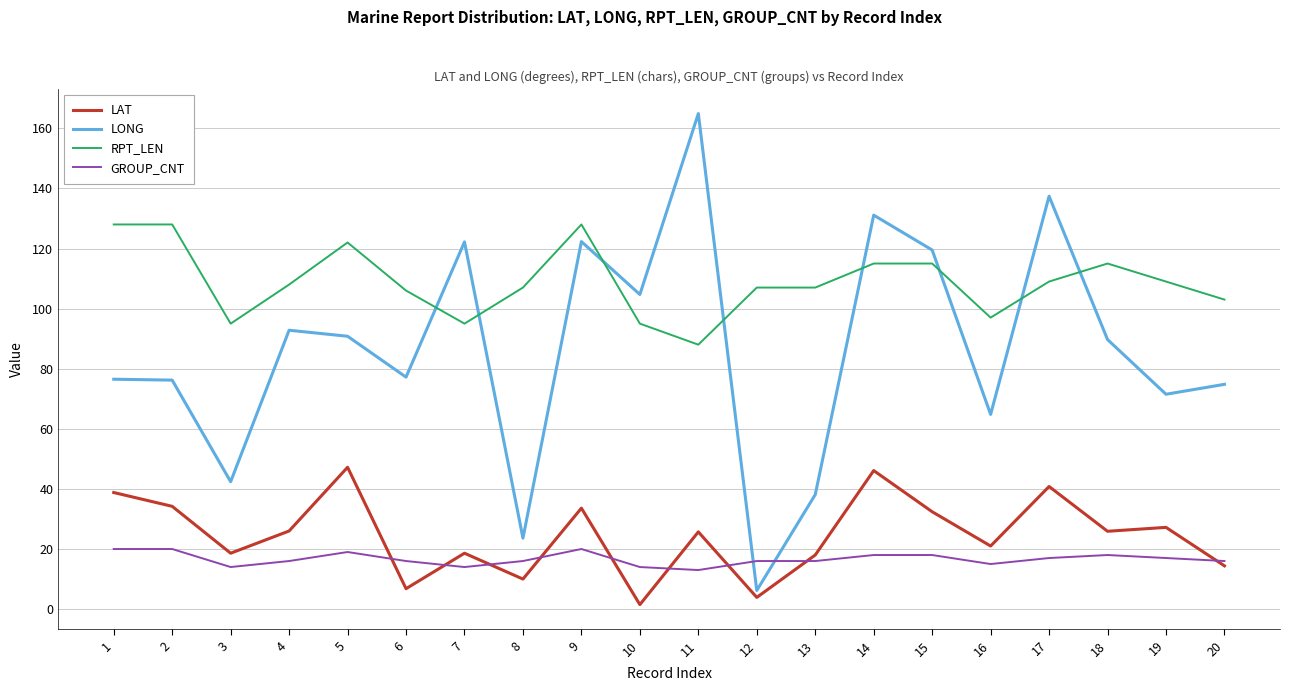

True or false: LONG has a value of 74.8 at 20.

True